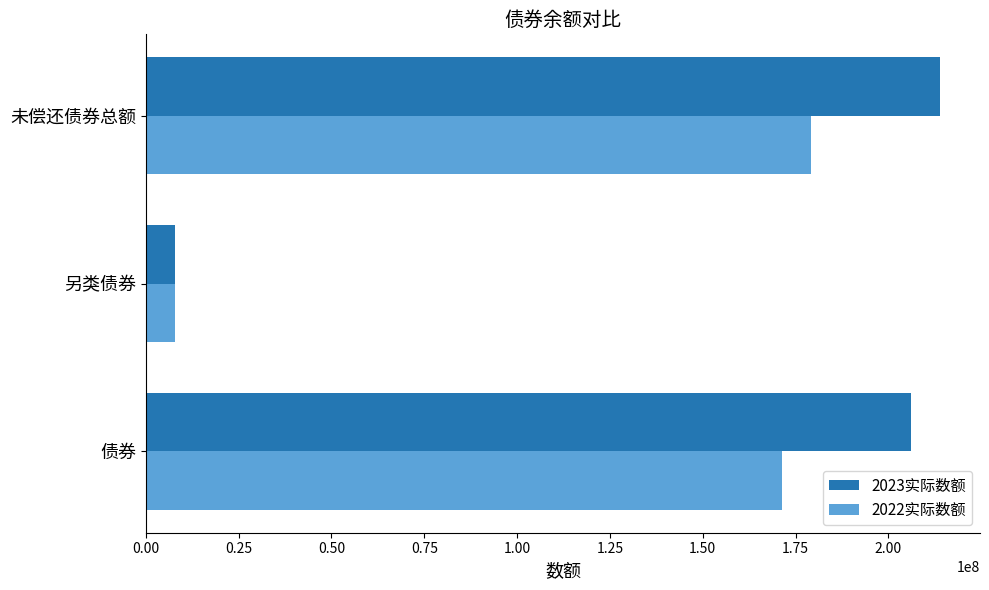

Which series has the largest total across all categories?

2023实际数额